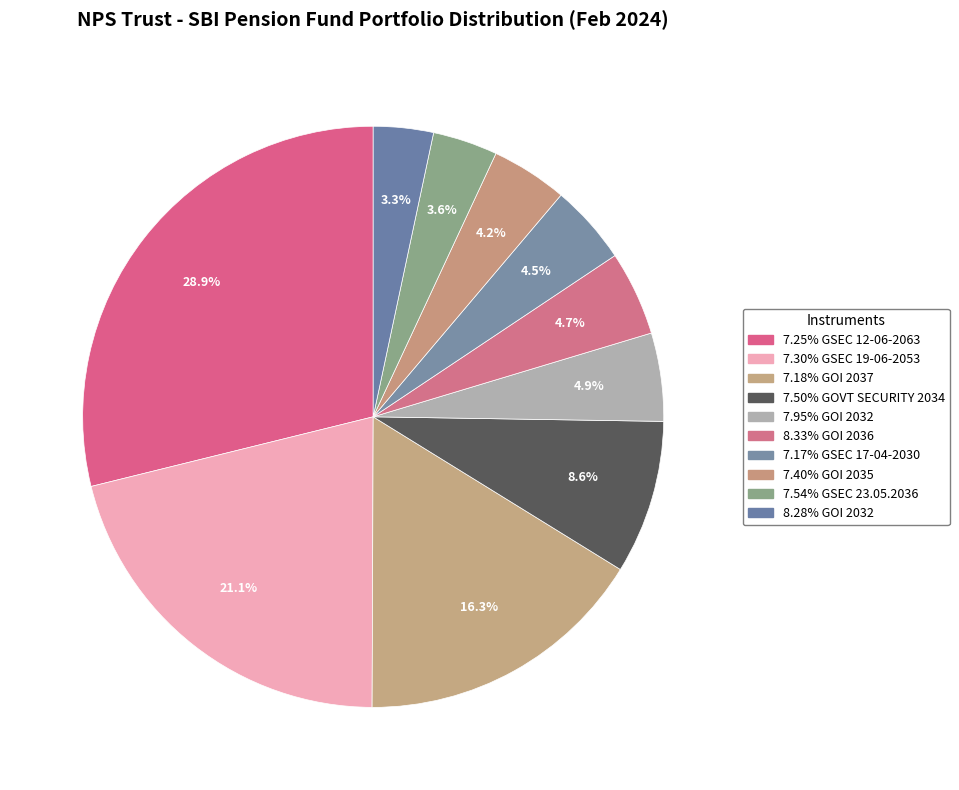

How many segments does this pie chart have?

10